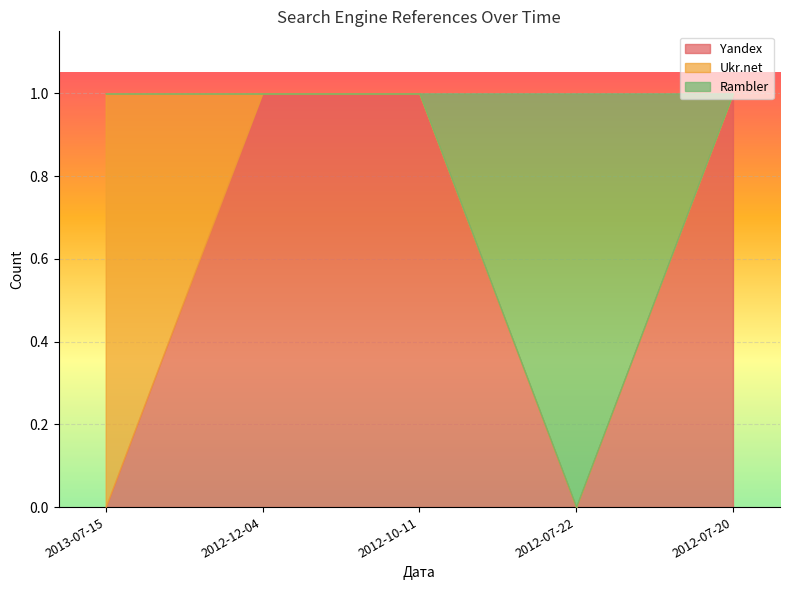

At which category is the sum across all series the highest?

2013-07-15